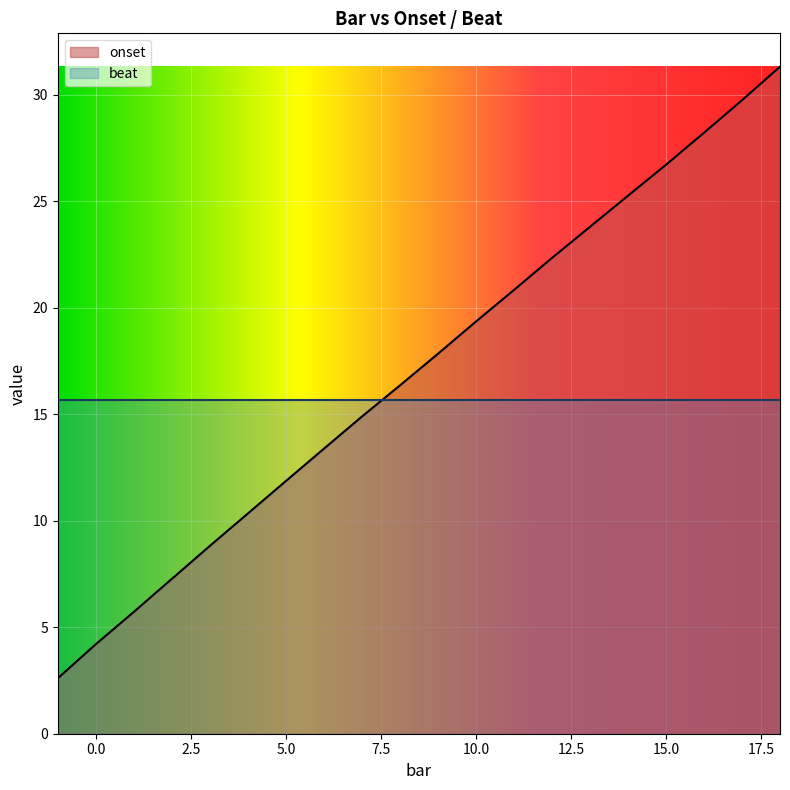

What is the value of the 2nd point from the left?

4.2